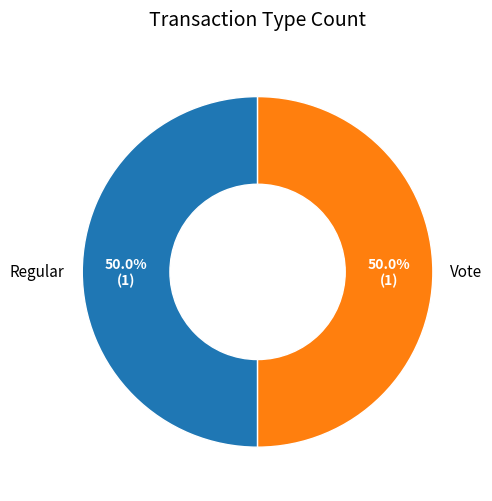

Do Regular and Vote together represent more than half of the pie?

Yes